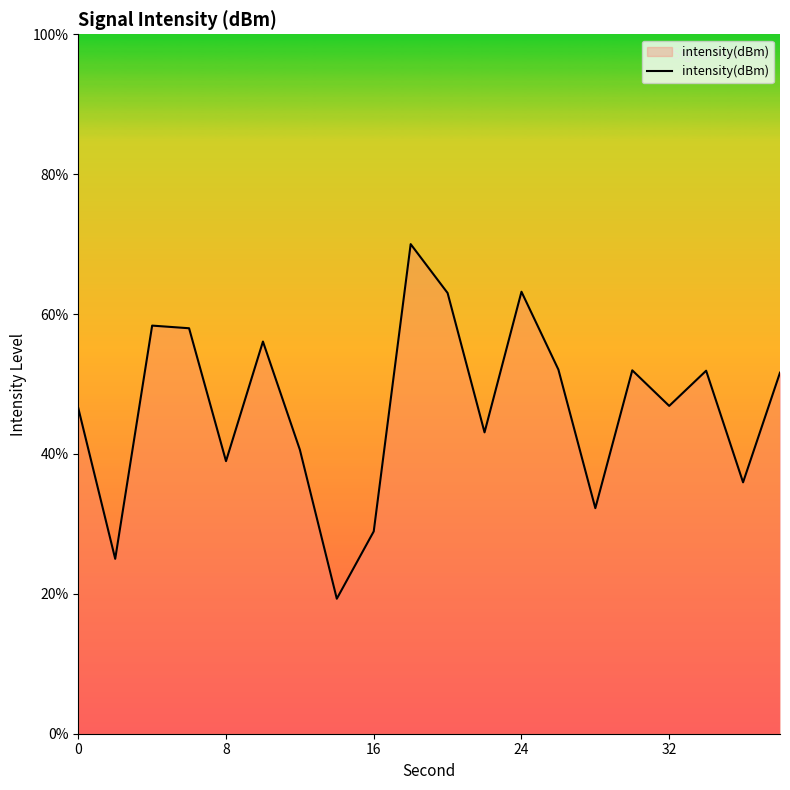

What is the difference between the maximum and minimum values?

50.7